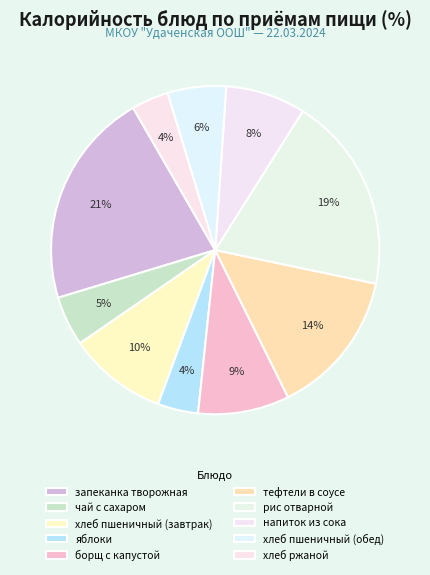

Is there a majority slice in this chart?

No